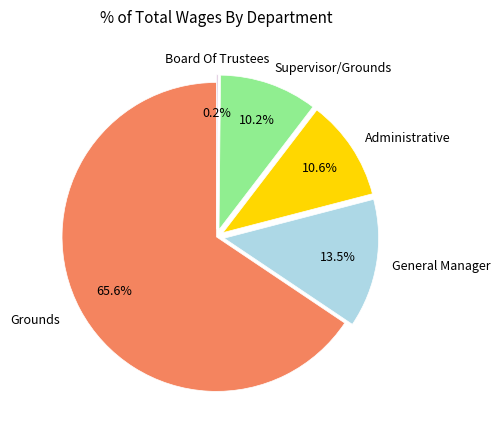

Is there any slice that represents more than half of the pie?

Yes